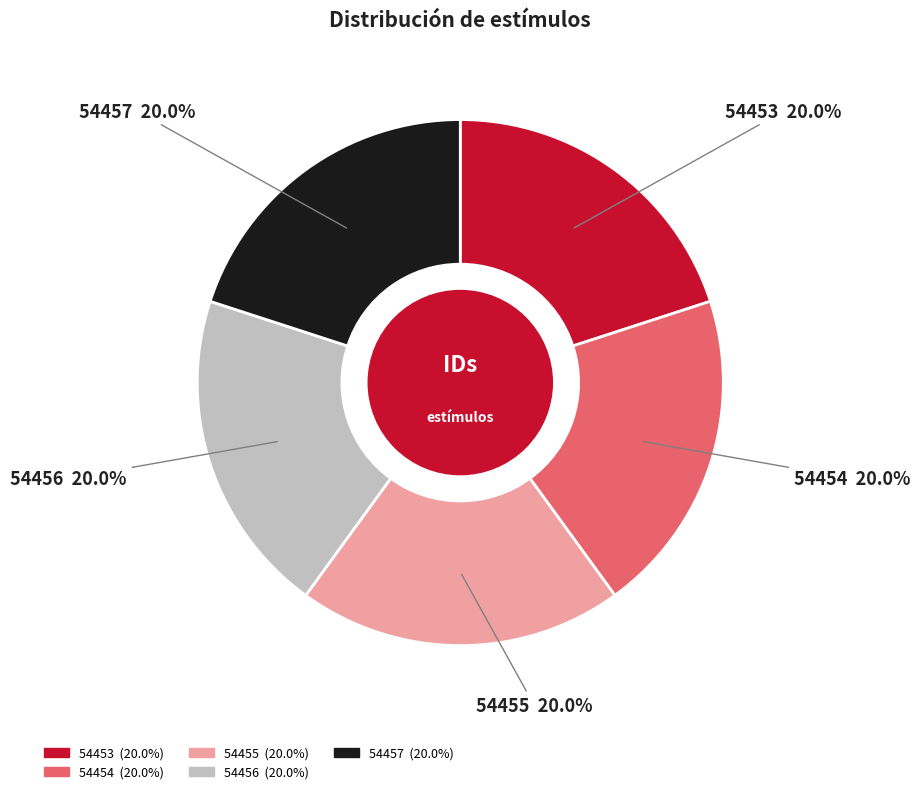

The 54456 slice represents 27% of the pie. True or false?

False